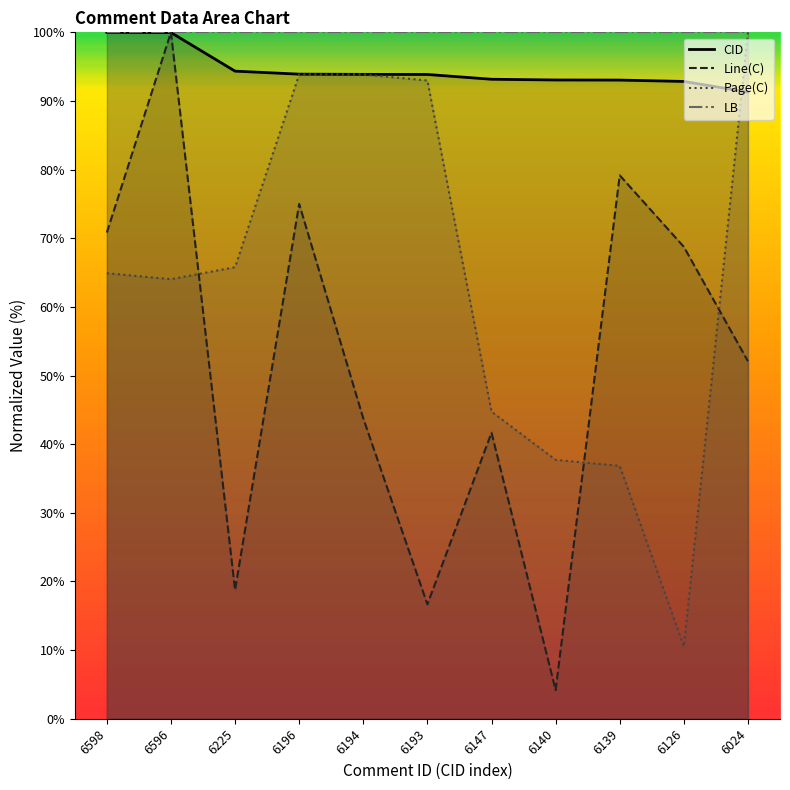

True or false: LB and Page(C) cross at least once.

False